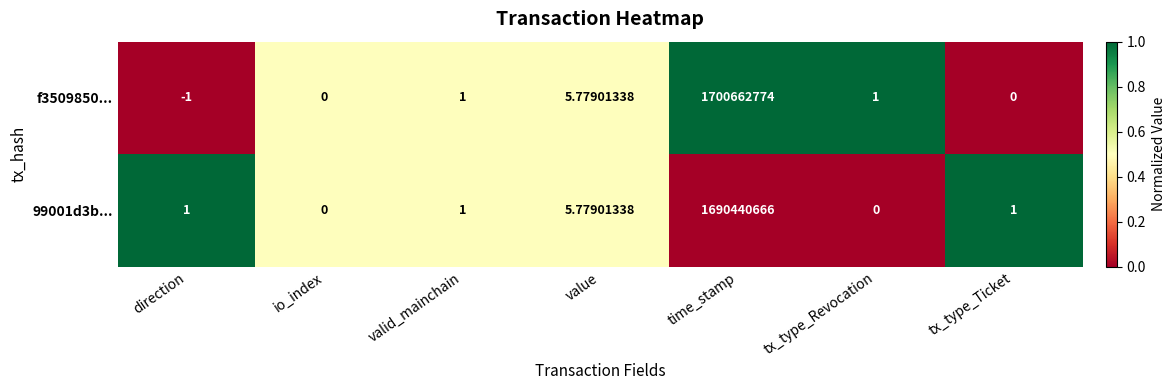

At which category does the chart reach its minimum across all series?

direction